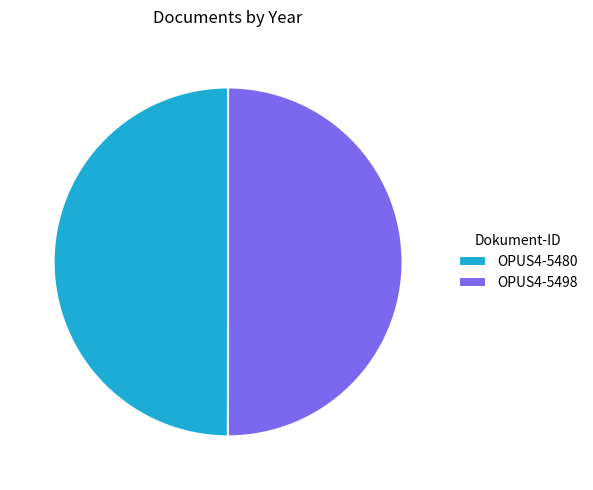

Do OPUS4-5498 and OPUS4-5480 together represent more than half of the pie?

Yes